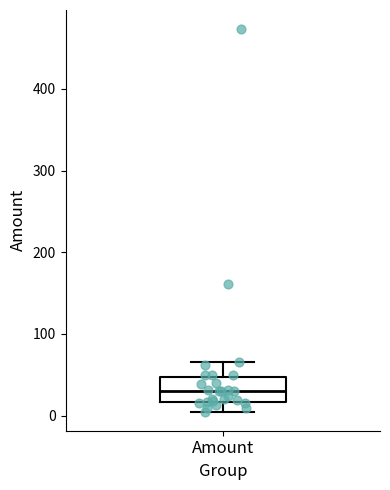

Transcribe this box plot: give where the median line is, the range the box spans, and where the two whiskers end, as read against the y-axis. The values are not printed on the chart, so give them approximately, as read against the axis.

median 30, box 20 to 50, whiskers 10 to 70